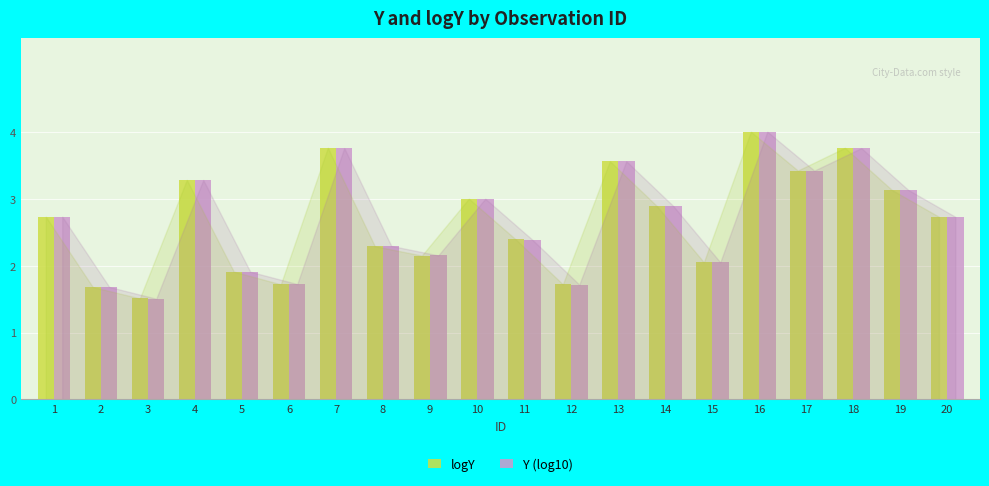

The logY series shows 2.9 at 14. True or false?

True